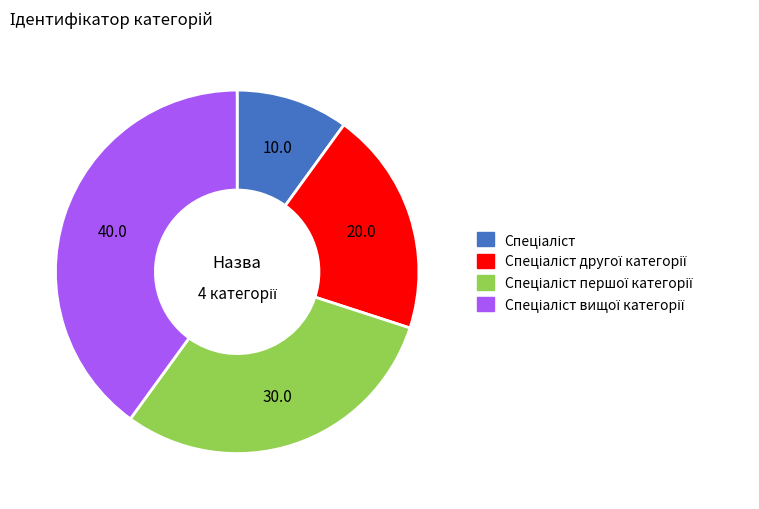

Is there any slice that represents more than half of the pie?

No